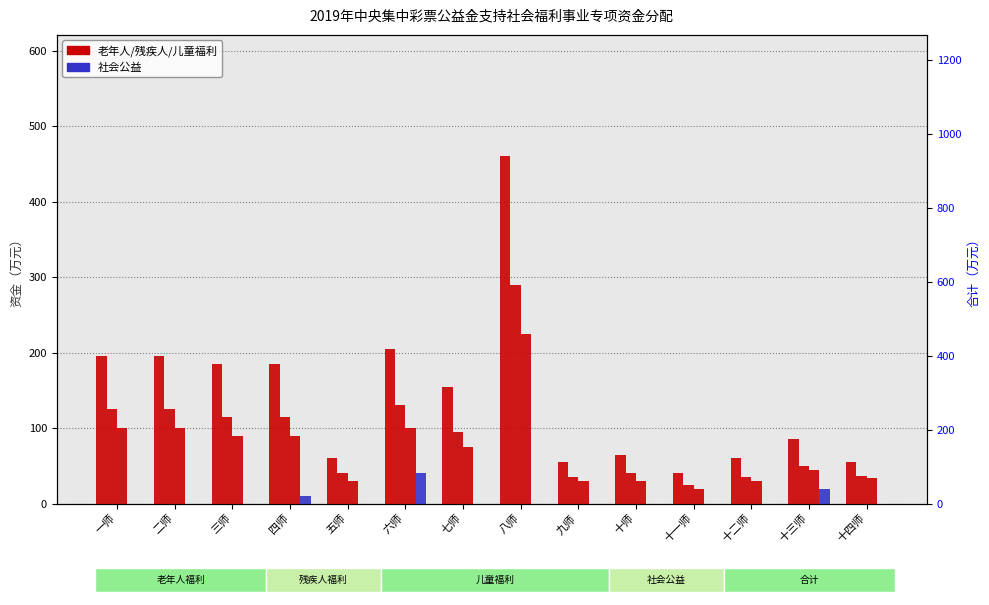

Where is 儿童福利 nearest to the value 122?

一师